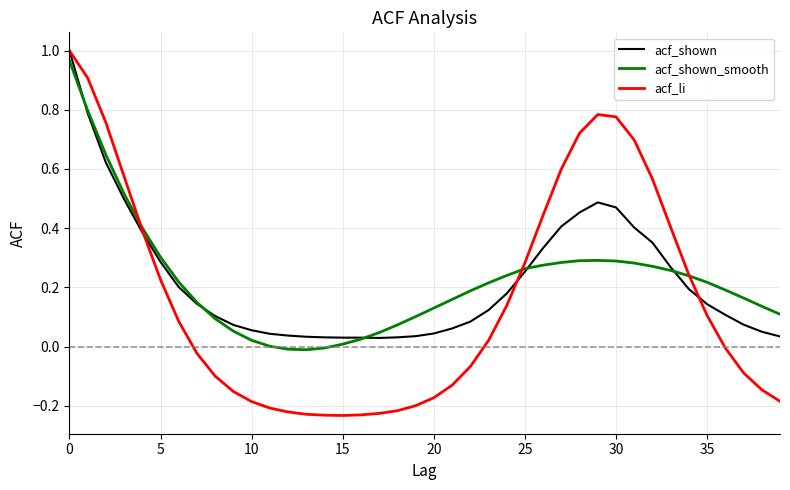

Which series has the widest spread of values?

acf_li